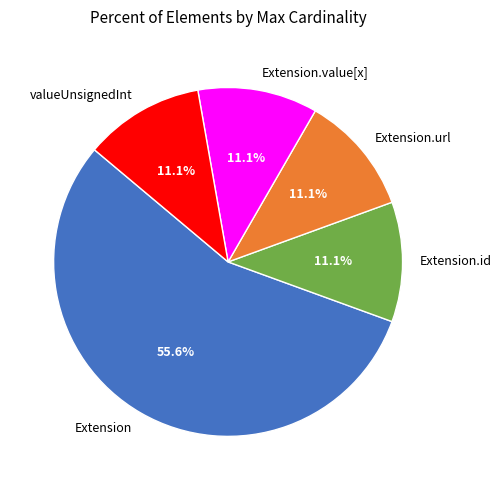

Is there any slice that represents more than half of the pie?

Yes